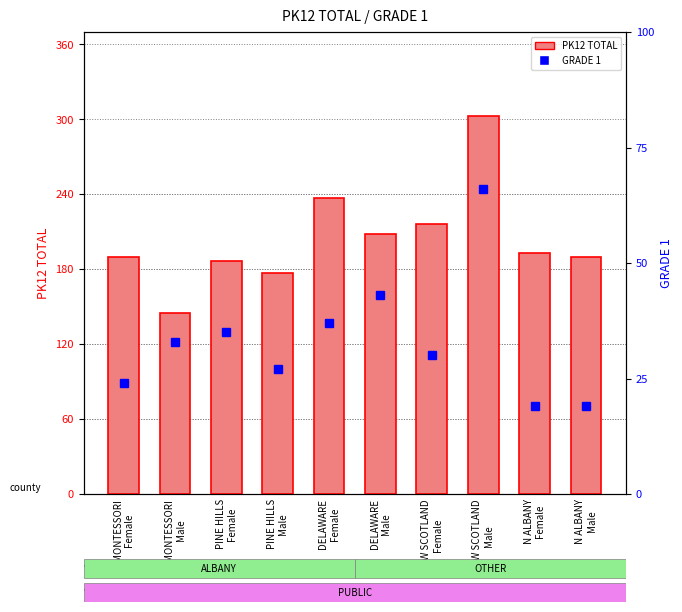

List the labels in order of PK12 TOTAL value, smallest first.

MONTESSORI
Male, PINE HILLS
Male, PINE HILLS
Female, MONTESSORI
Female, N ALBANY
Male, N ALBANY
Female, DELAWARE
Male, NEW SCOTLAND
Female, DELAWARE
Female, NEW SCOTLAND
Male